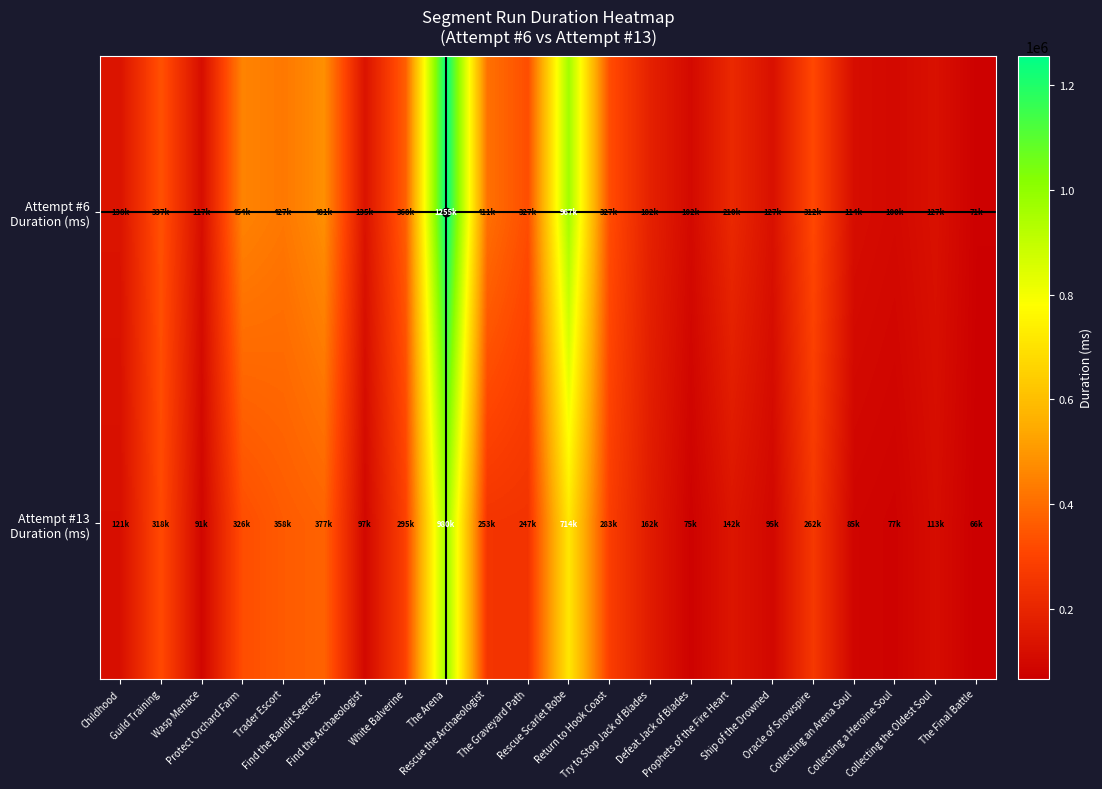

Rank the series at Collecting the Oldest Soul from highest to lowest value.

Attempt #6 Duration (ms), Attempt #13 Duration (ms)